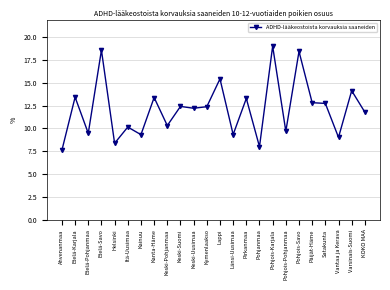

What is the maximum value shown in the chart?

19.0